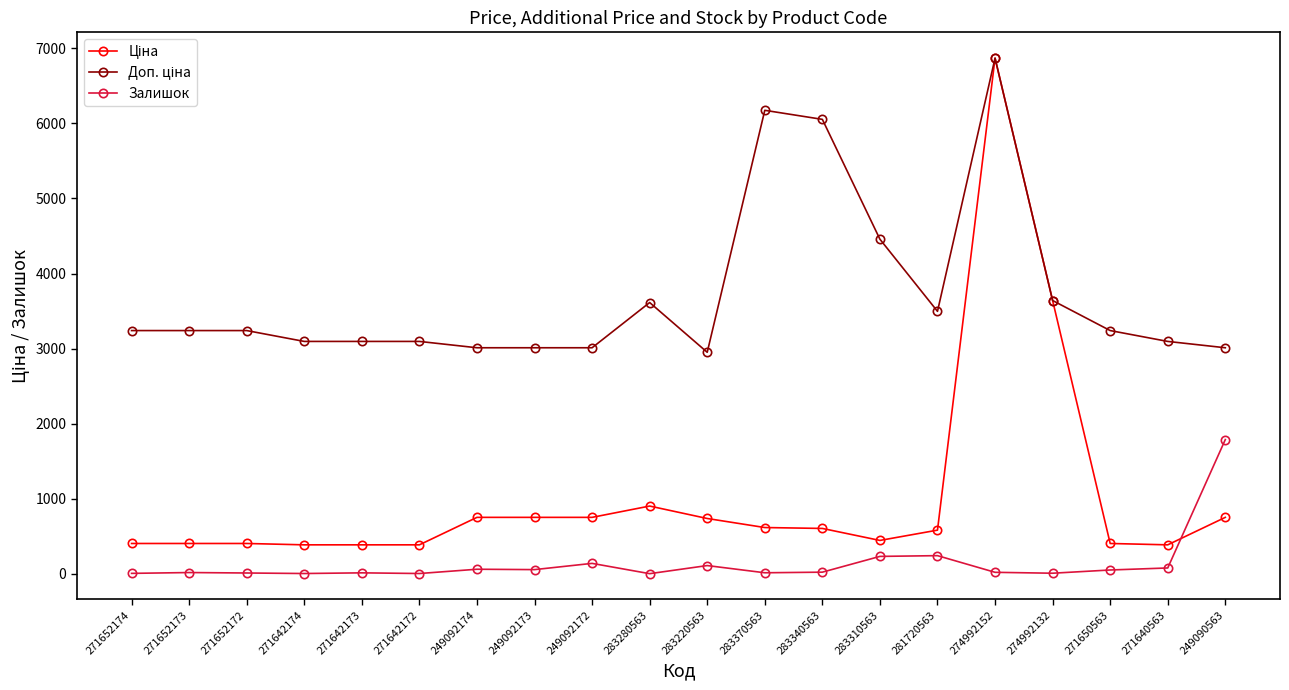

At which category is the sum across all series the highest?

274992152